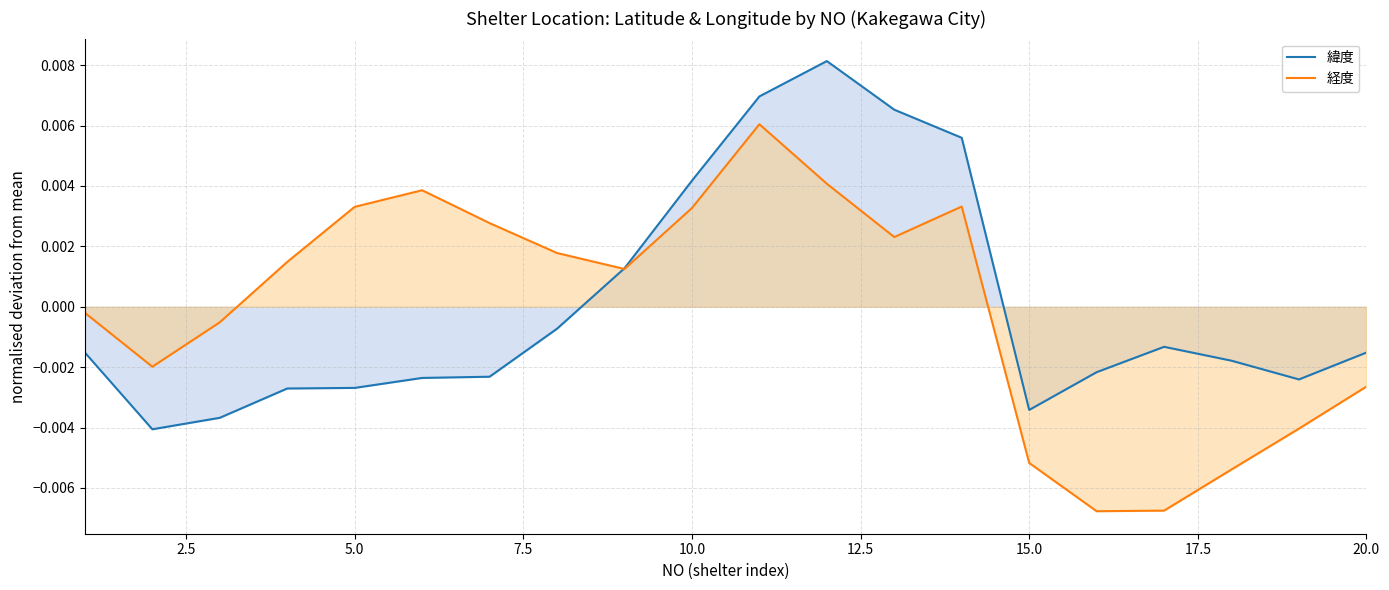

At how many categories does at least one series exceed 0?

11